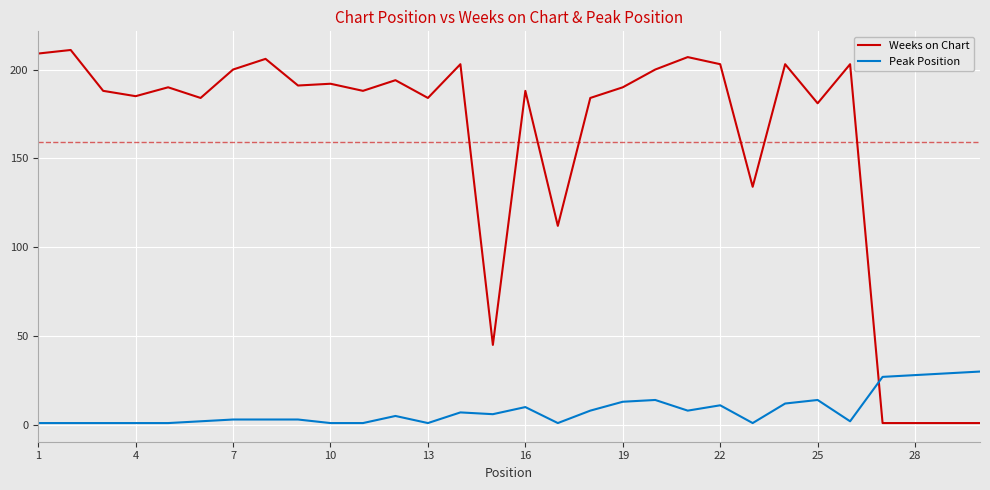

What is the highest value of the Peak Position series?

30